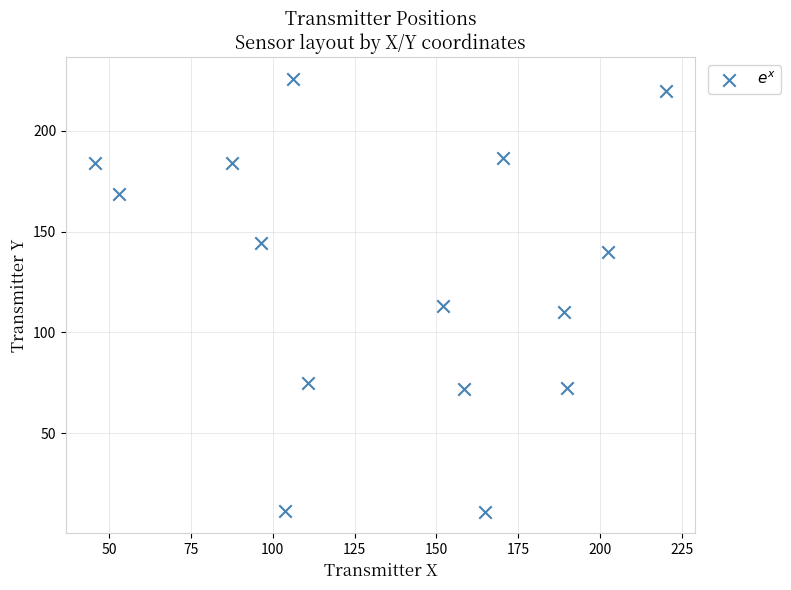

What is the range of Y values (max minus min)?

214.8